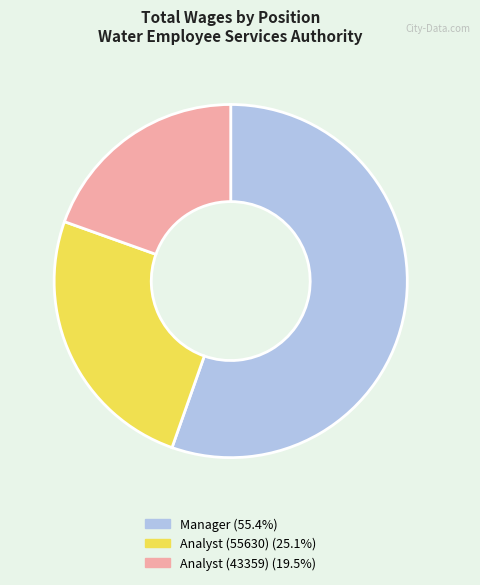

Rank the categories by value from highest to lowest.

Manager, Analyst (55630), Analyst (43359)